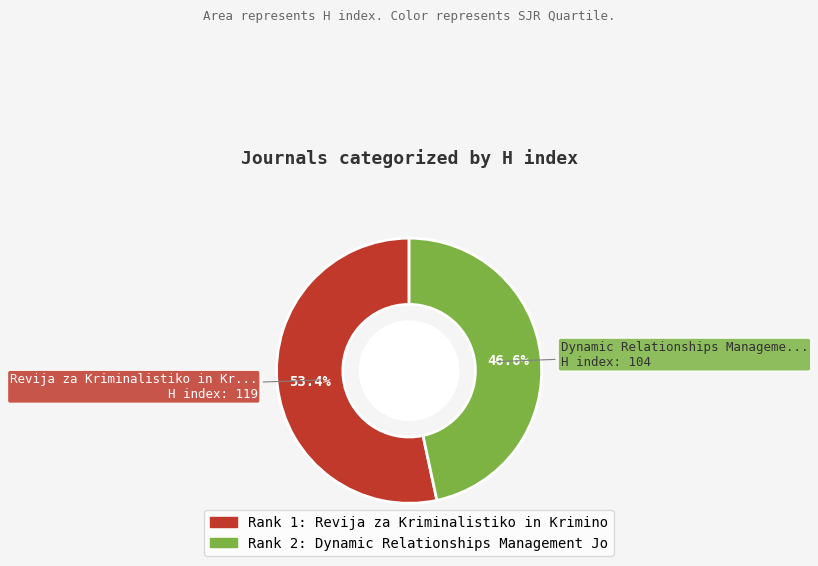

How many slices are in this pie chart?

2